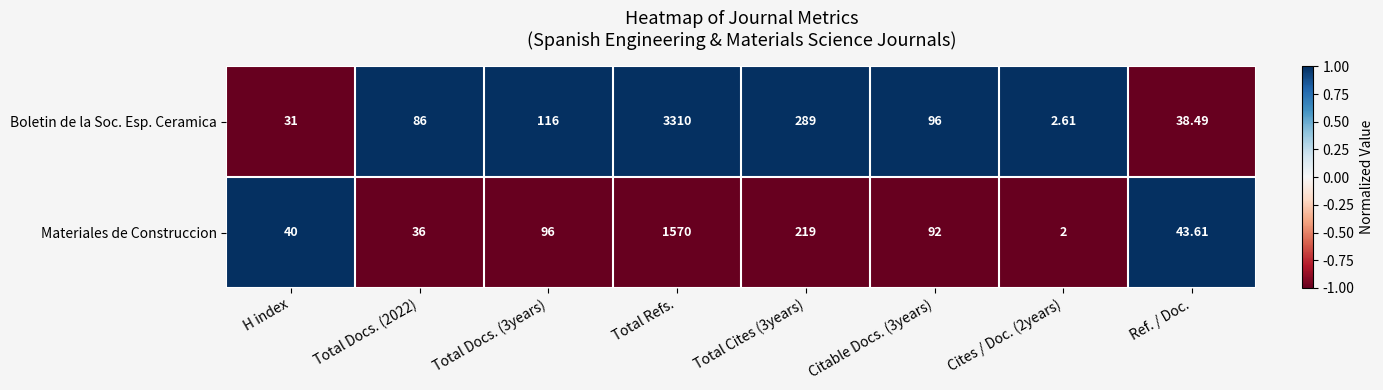

List the series in order of their overall mean, highest first.

Boletin de la Soc. Esp. Ceramica, Materiales de Construccion